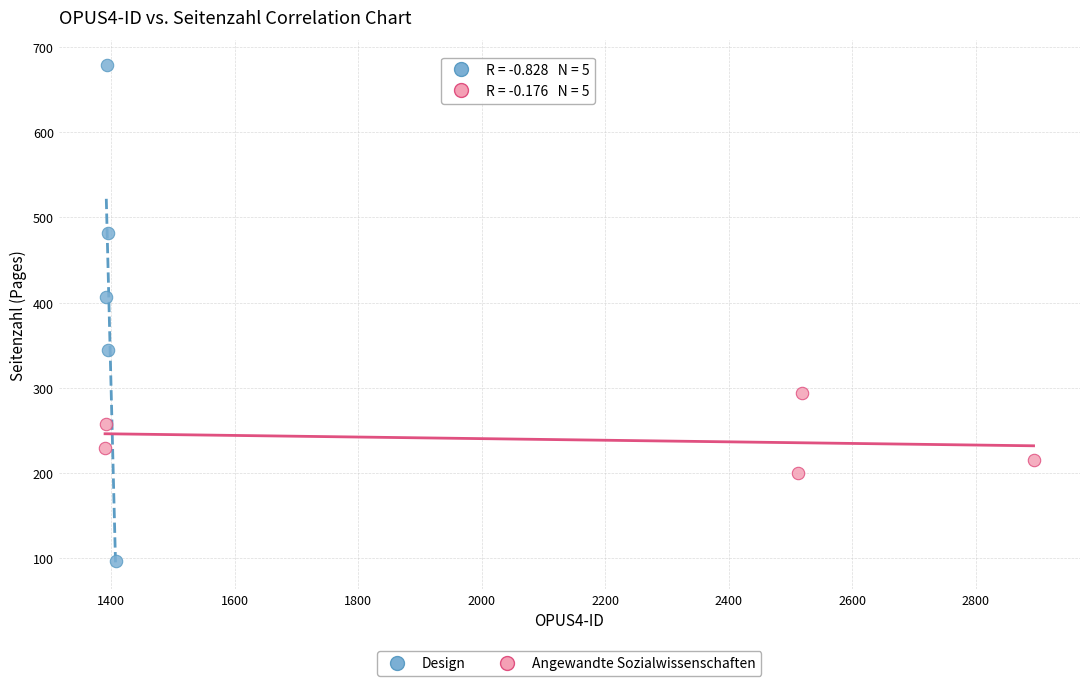

Which series contains the lowest Y value?

Design